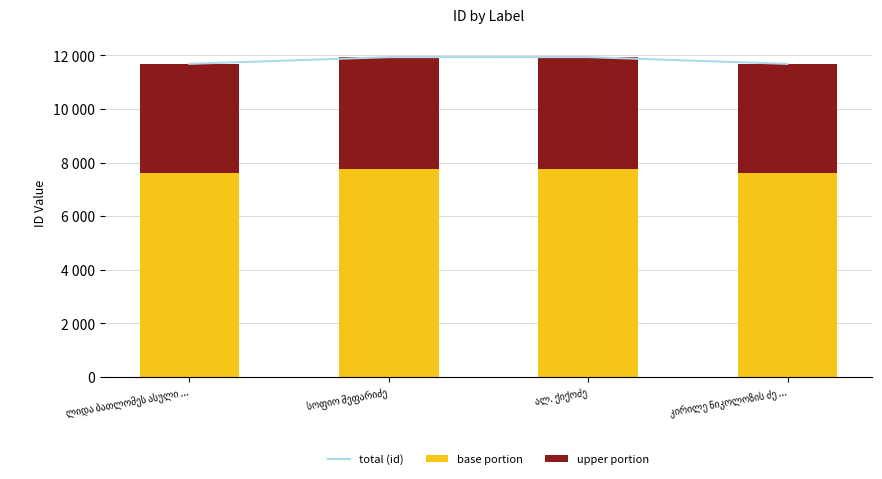

Which series has the largest total across all categories?

total (id)